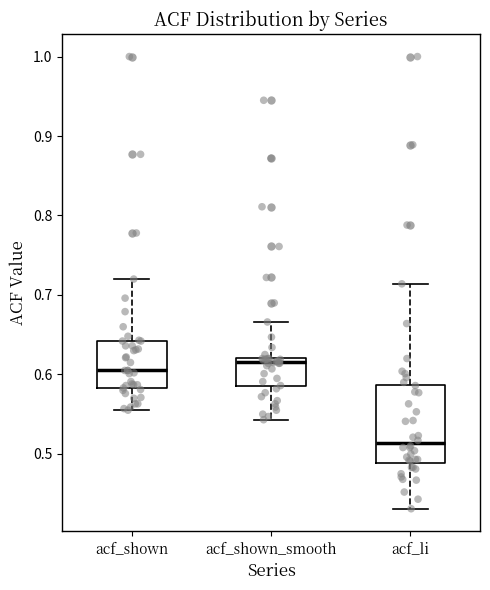

Comparing the boxes themselves (not the whiskers), which one is the tallest?

acf_li